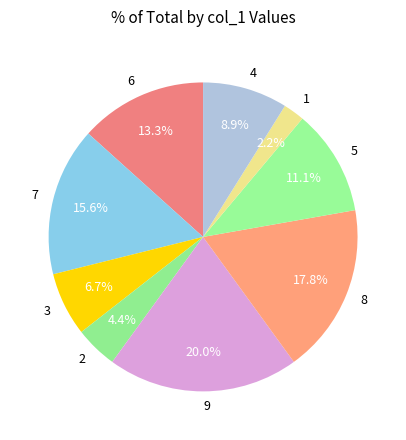

To the nearest percent, what portion does 9 represent?

20%